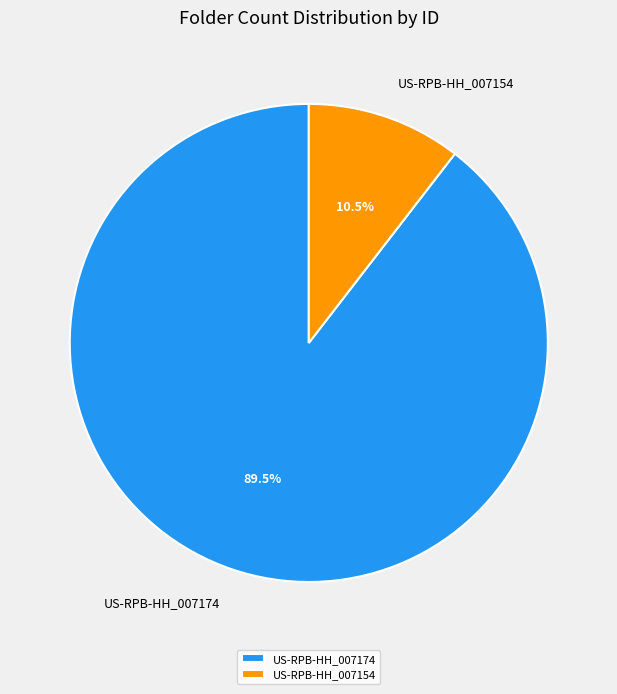

Which has a higher value, US-RPB-HH_007154 or US-RPB-HH_007174?

US-RPB-HH_007174